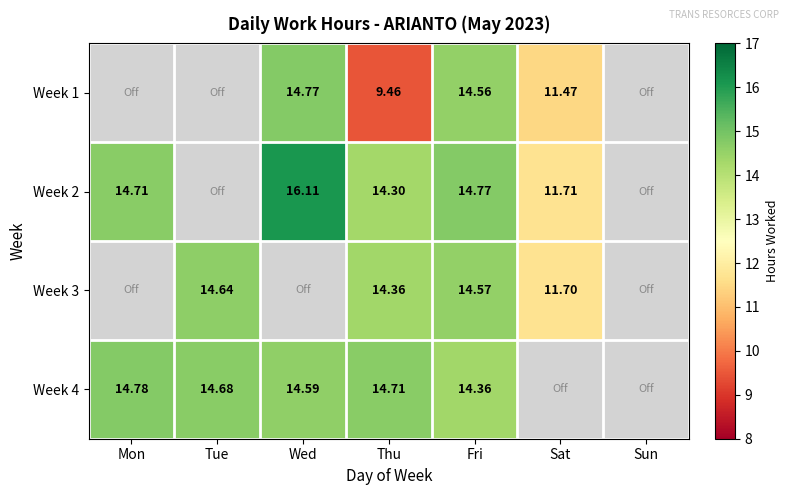

Is the value of Week 2 at Thu greater than the value of Week 3 at Fri?

No